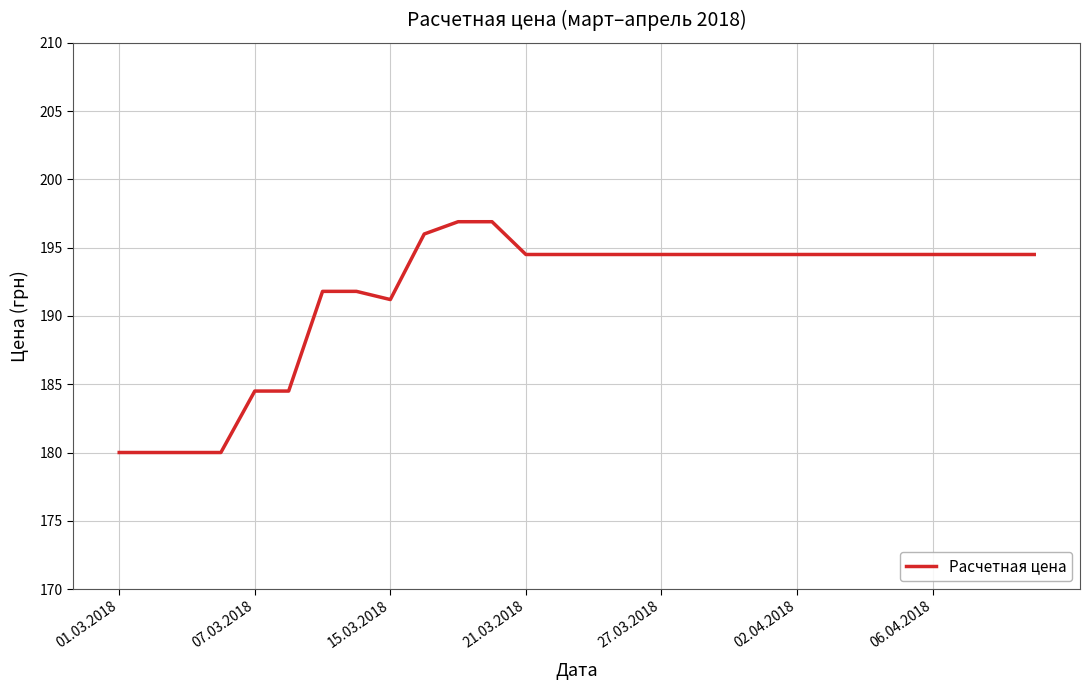

What is the maximum value shown in the chart?

196.9